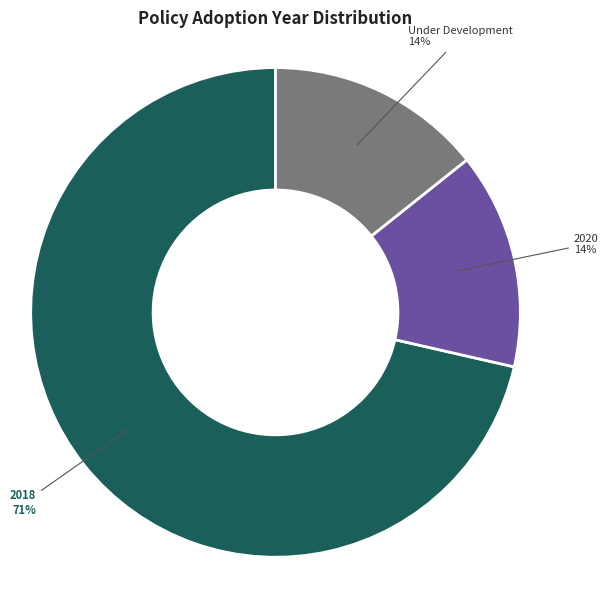

Does any single category account for the majority?

Yes